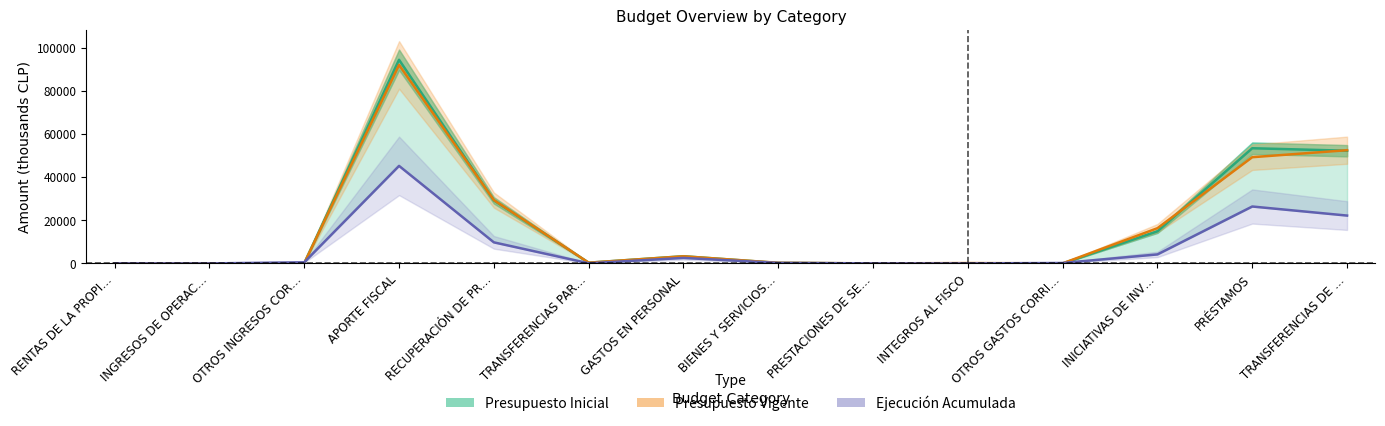

How many values in the Presupuesto Vigente series exceed 343?

7